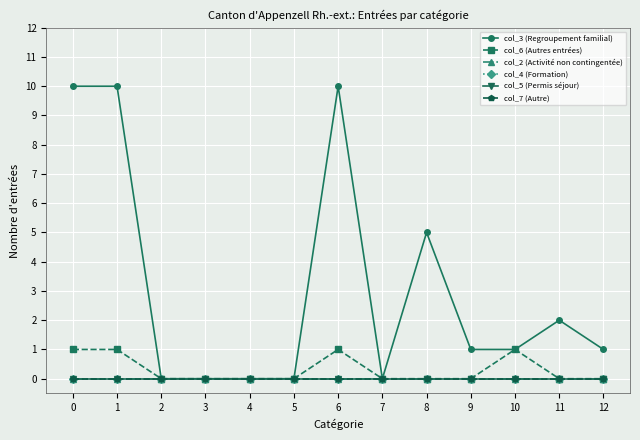

Which series has the largest total across all categories?

col_3 (Regroupement familial)